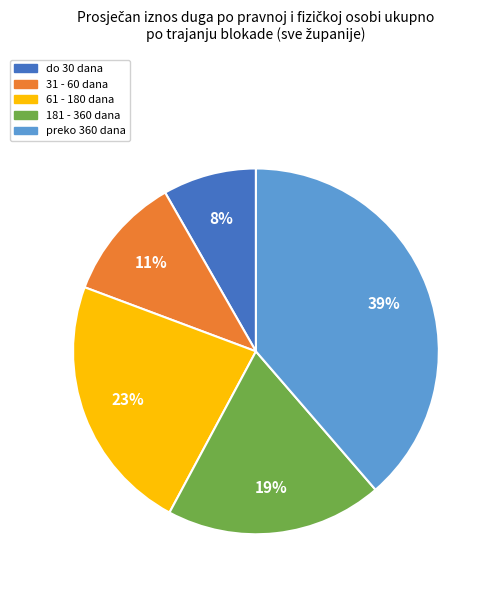

Which category has the smallest portion of the pie?

do 30 dana